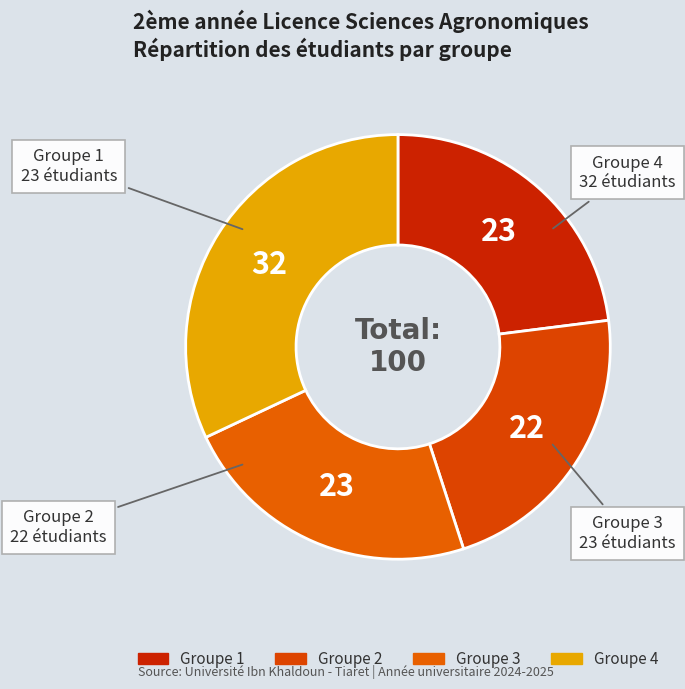

Which has a higher value, Groupe 3 or Groupe 4?

Groupe 4